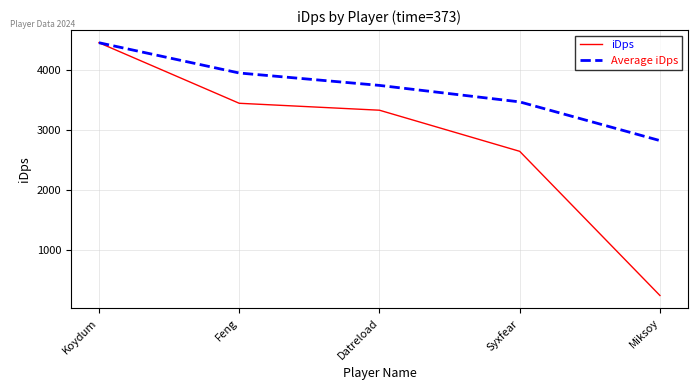

Which series has the widest spread of values?

iDps